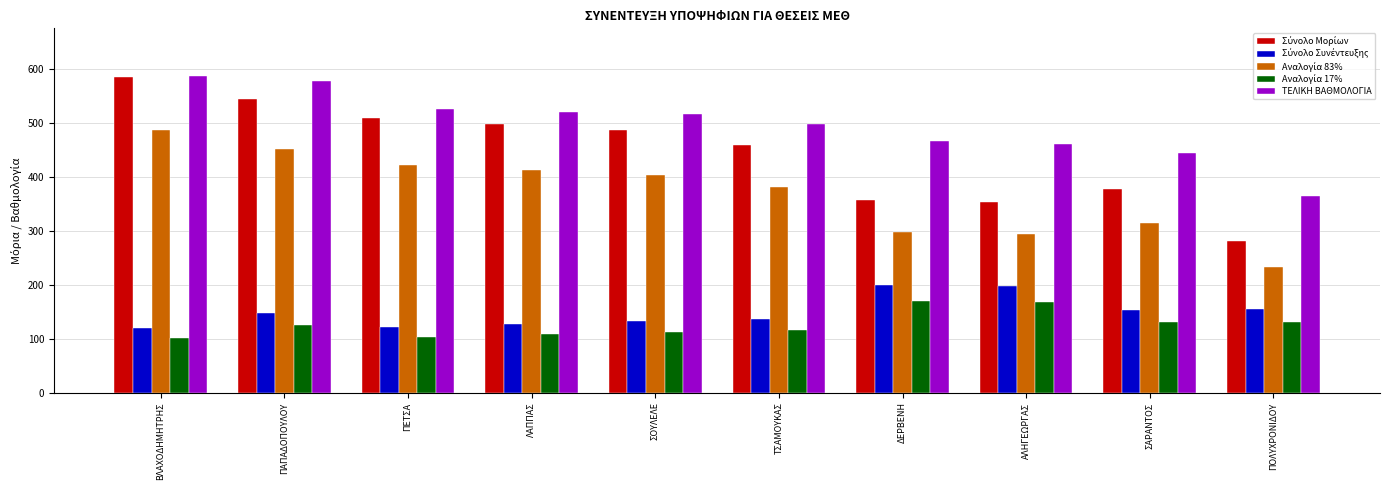

What is the difference between the highest and lowest values at ΠΑΠΑΔΟΠΟΥΛΟΥ?

451.7